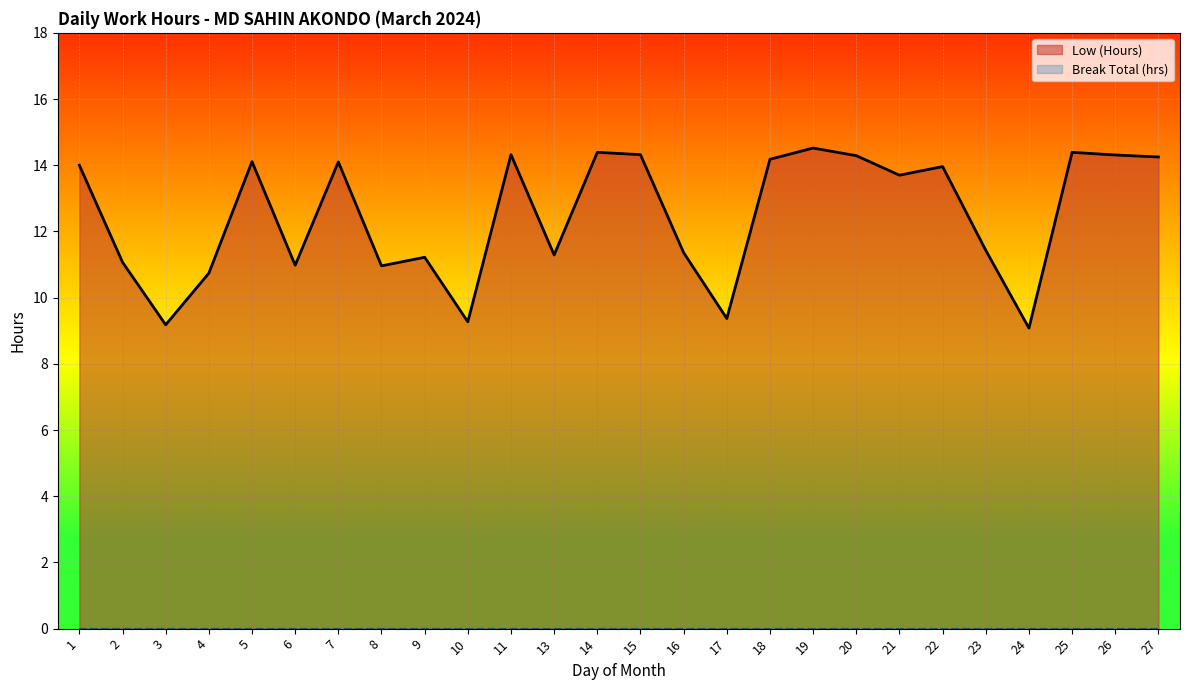

Between 1 and 27, which series saw the biggest shift?

Low (Hours)